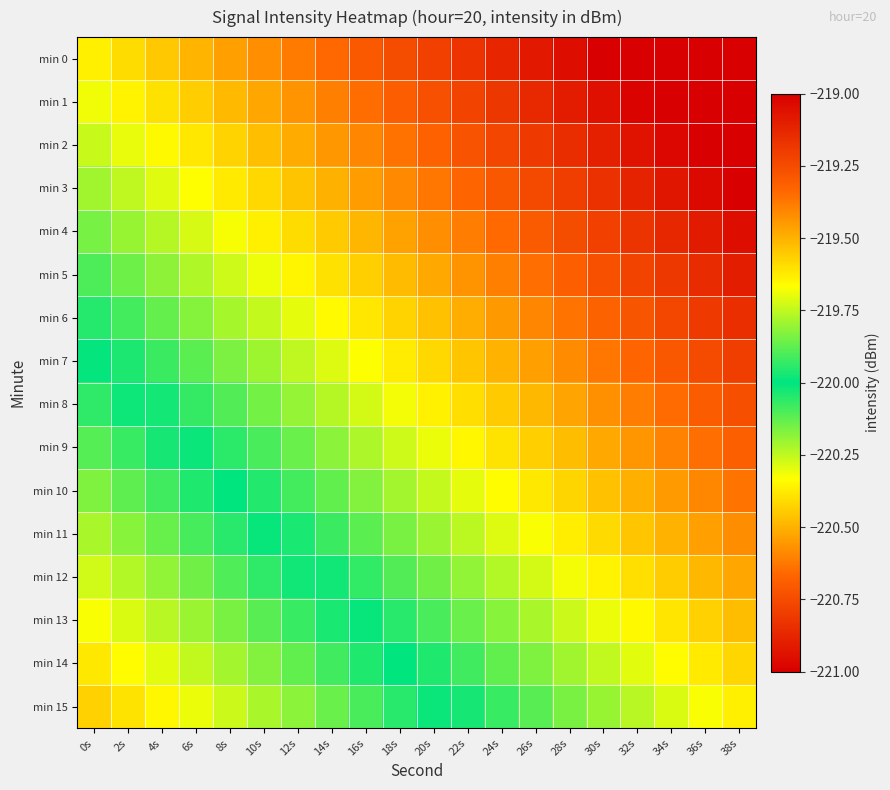

What is the minimum value shown in the chart?

-221.2